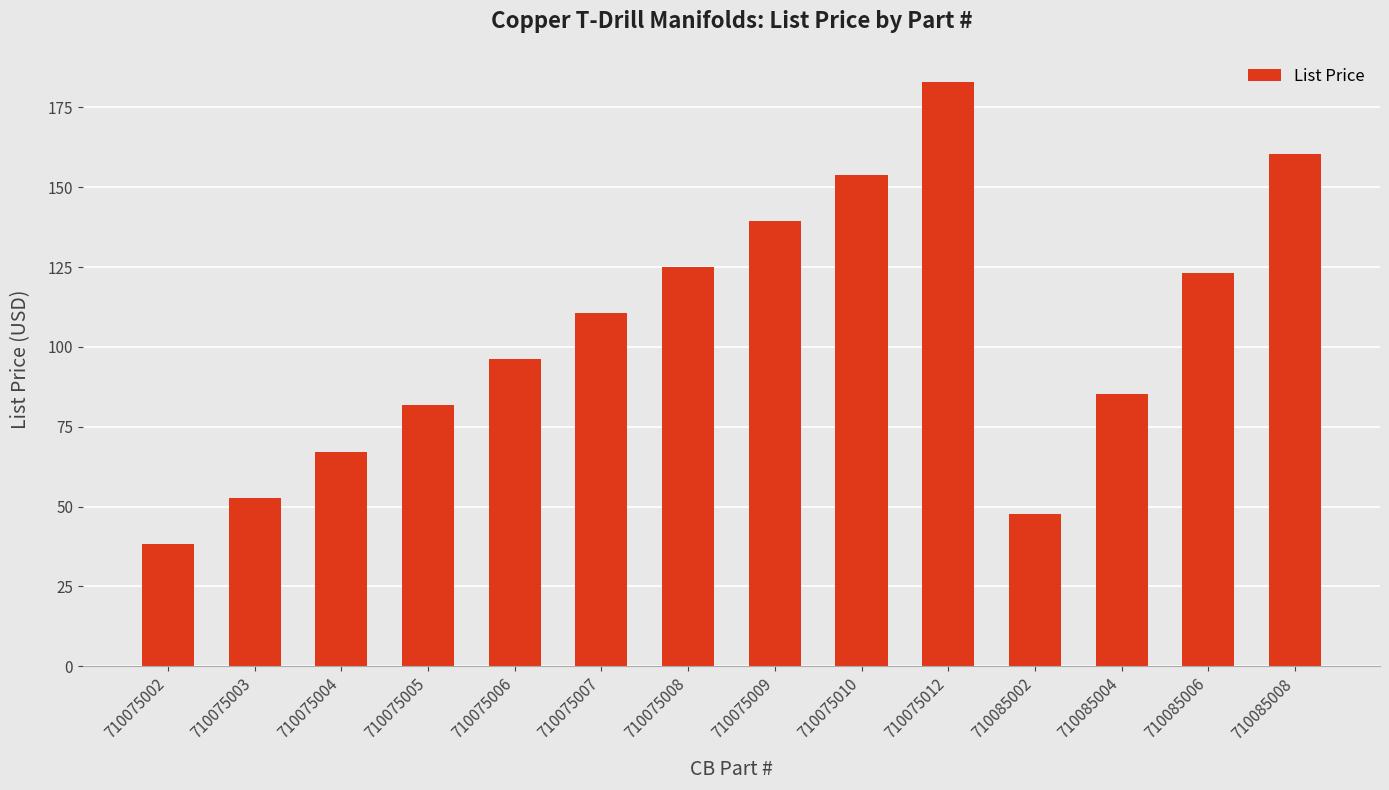

How many data points are less than 110?

7